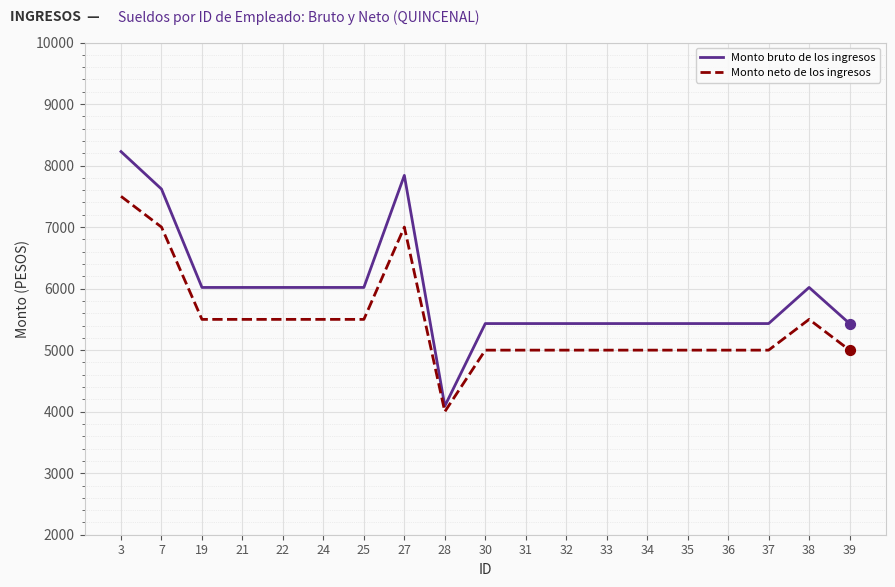

What are all the series names shown in the legend?

Monto bruto de los ingresos, Monto neto de los ingresos